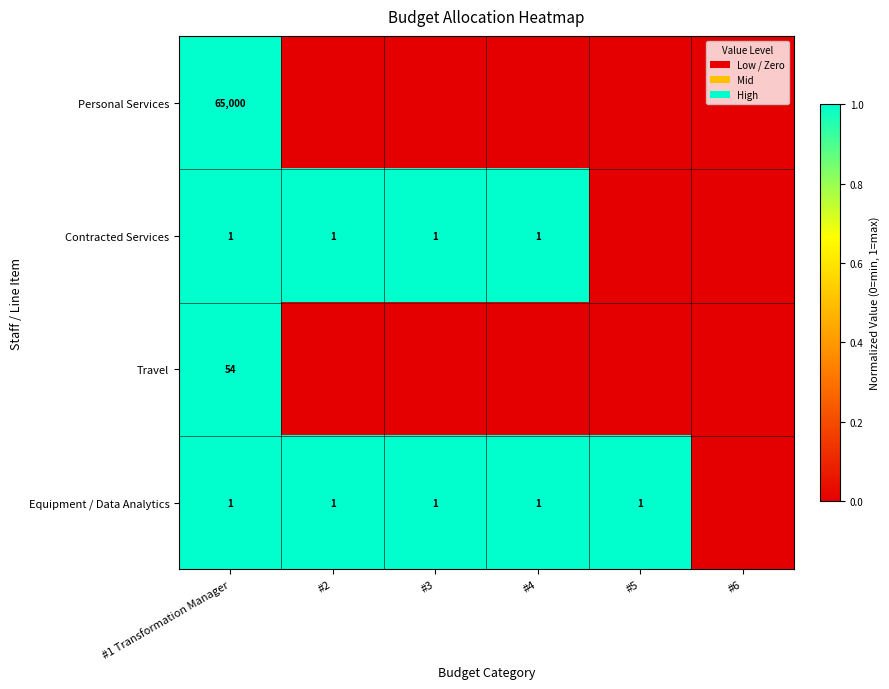

What is the difference between the highest and lowest values at #2?

1